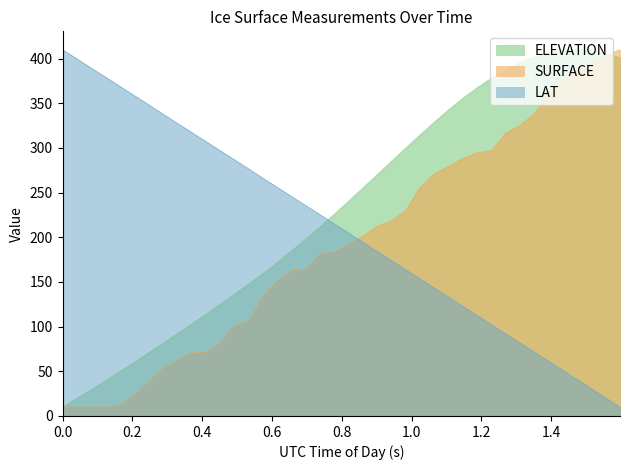

What is the value of the SURFACE point at the 32nd from the left?

316.5